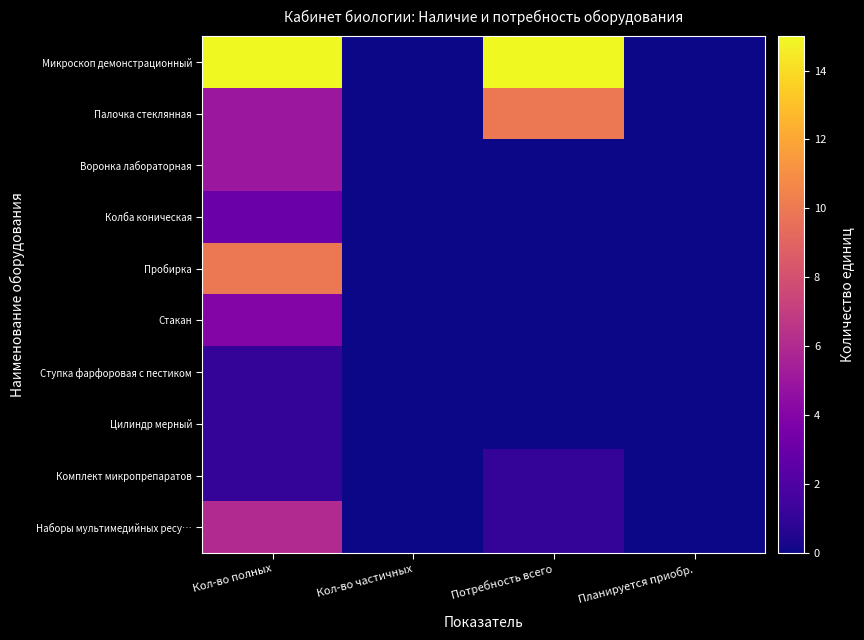

At Кол-во полных, list the series in order from largest to smallest.

Микроскоп демонстрационный, Пробирка, Наборы мультимедийных ресу…, Палочка стеклянная, Воронка лабораторная, Стакан, Колба коническая, Ступка фарфоровая с пестиком, Цилиндр мерный, Комплект микропрепаратов